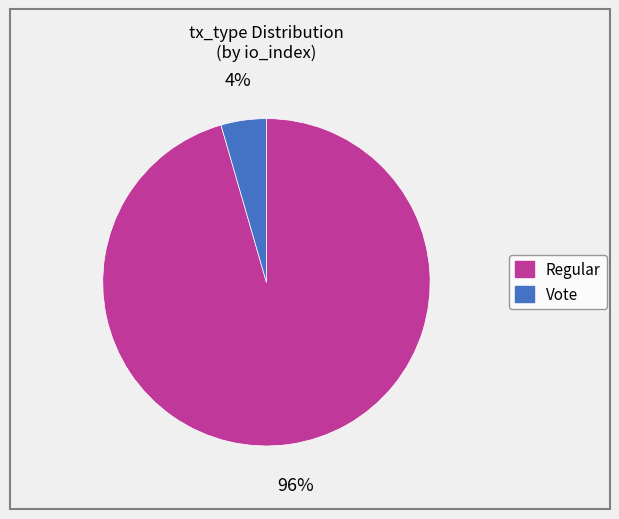

To the nearest percent, what percentage of the pie is Regular?

96%